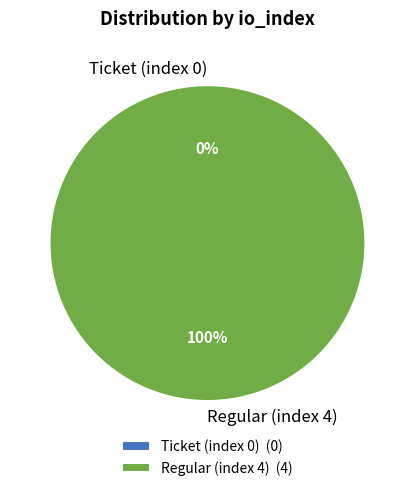

How many segments does this pie chart have?

2